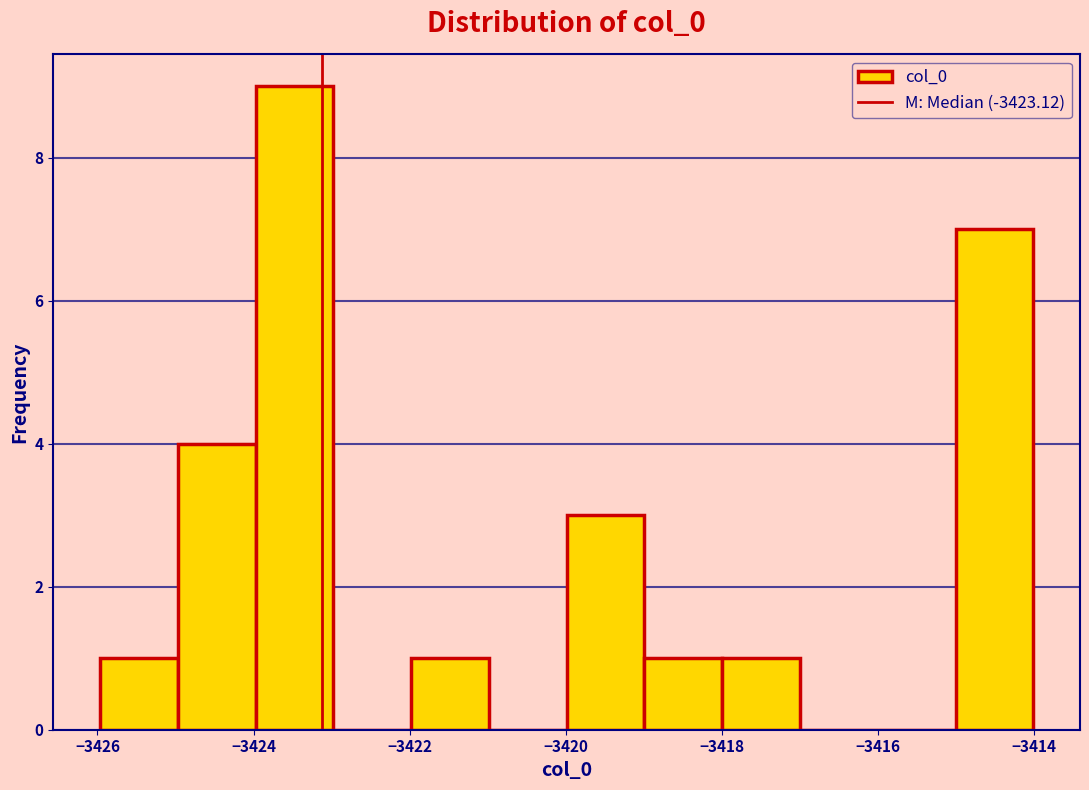

Over which range of the x-axis is the bar tallest?

-3424 to -3423